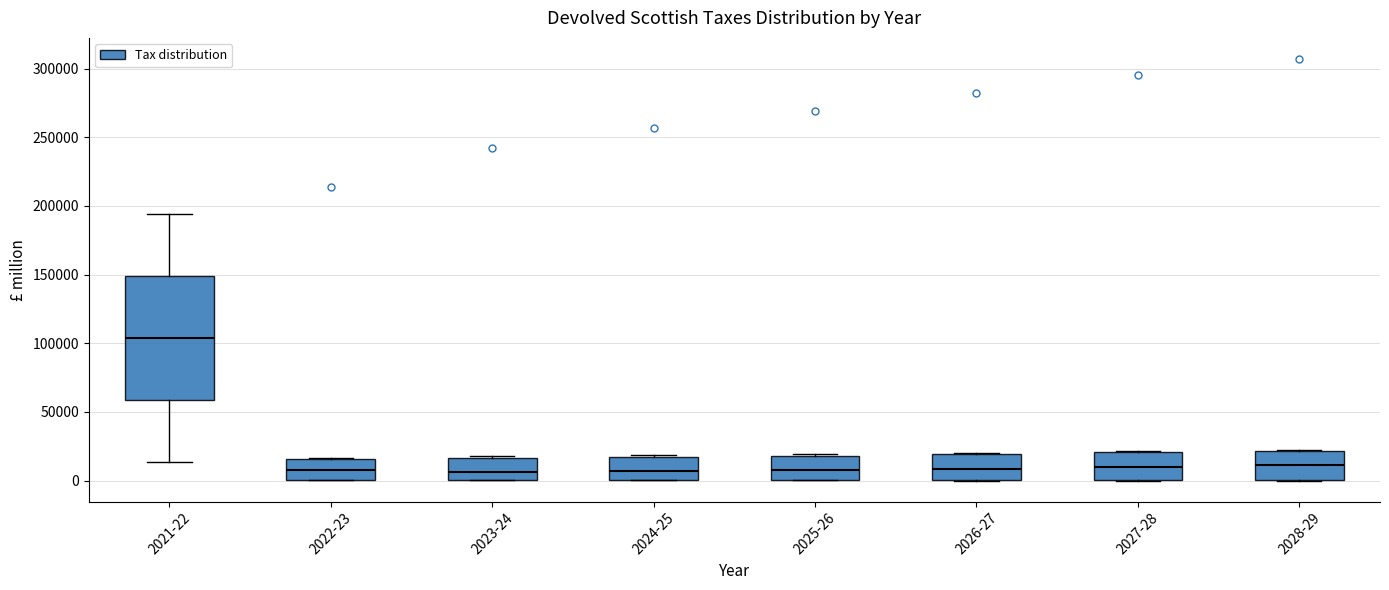

Which box's median line is the highest?

2021-22